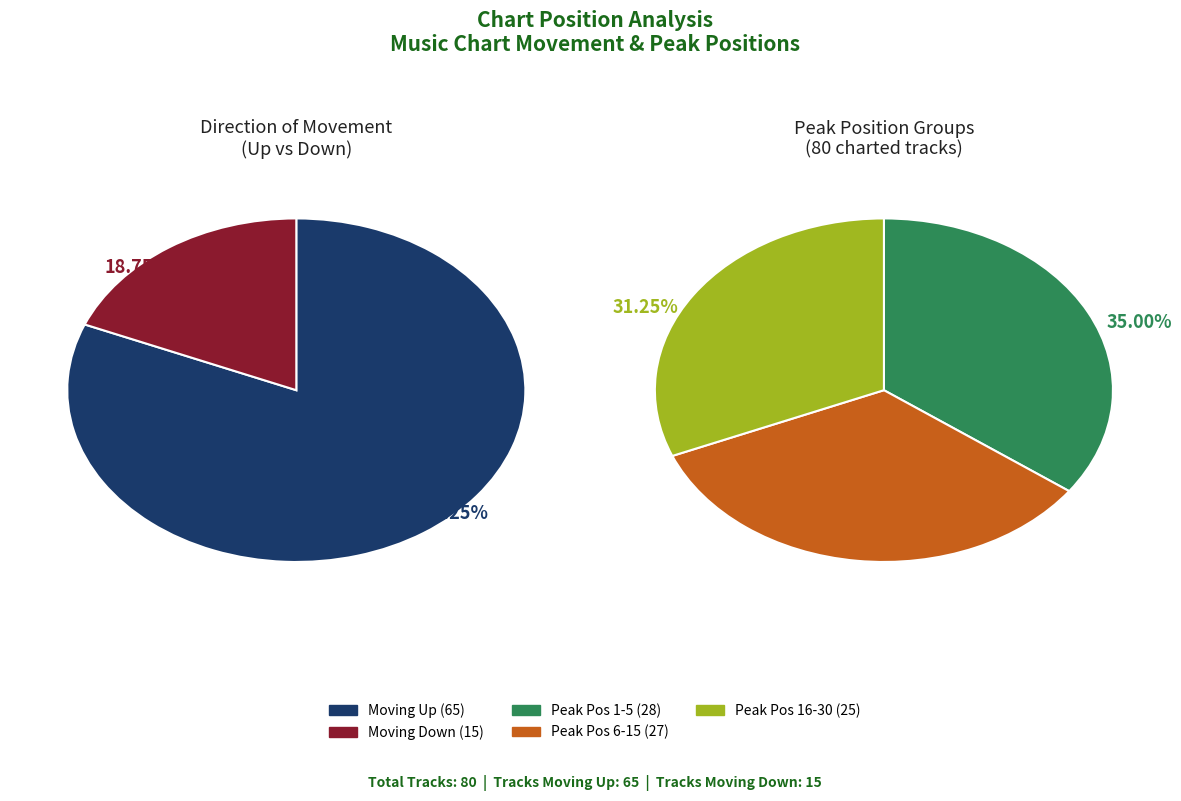

What is the majority slice?

up